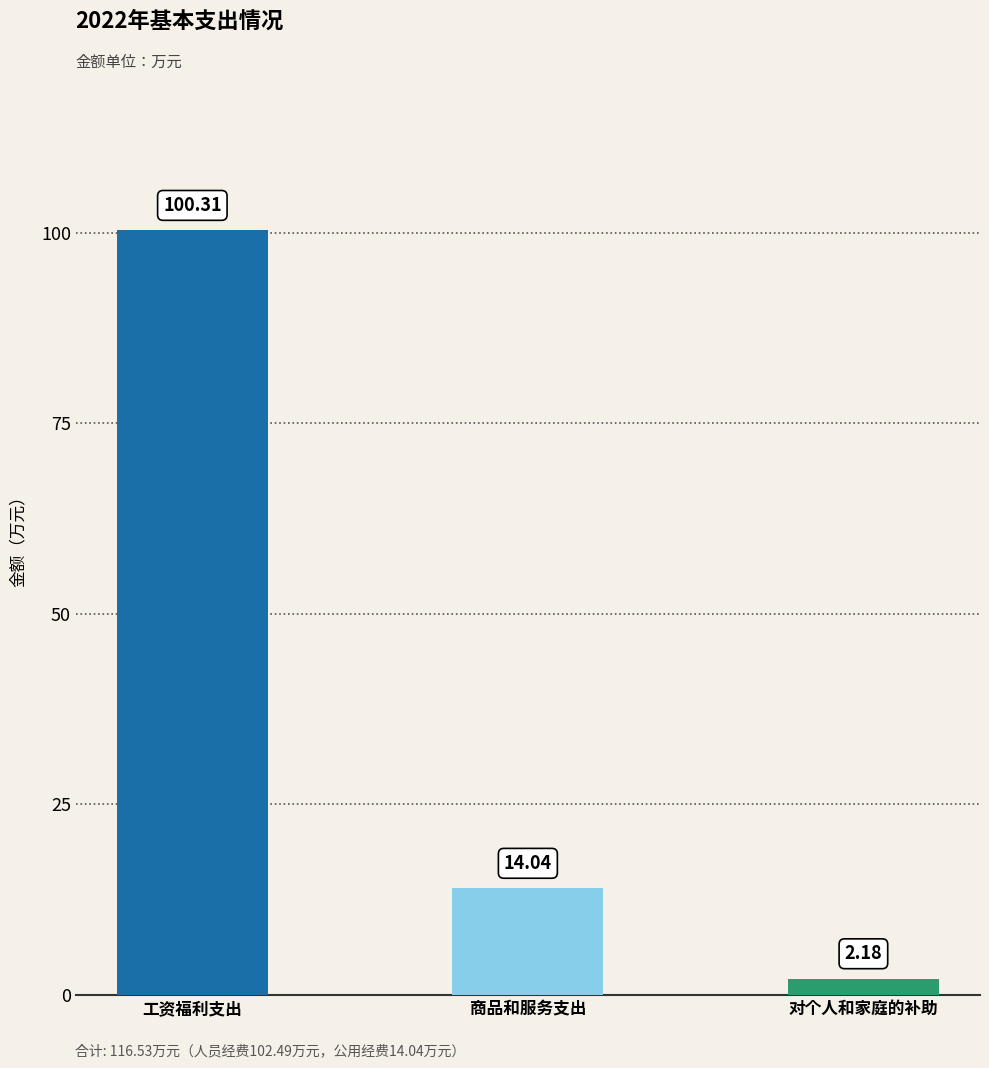

True or false: the data shows 14.0 at 商品和服务支出.

True